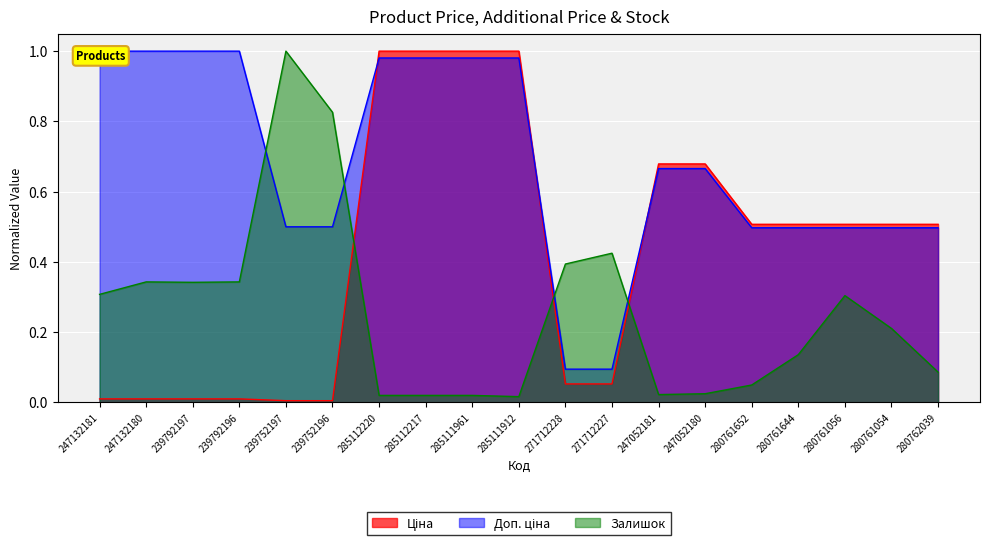

Rank the series at 280761054 from highest to lowest value.

Ціна, Доп. ціна, Залишок